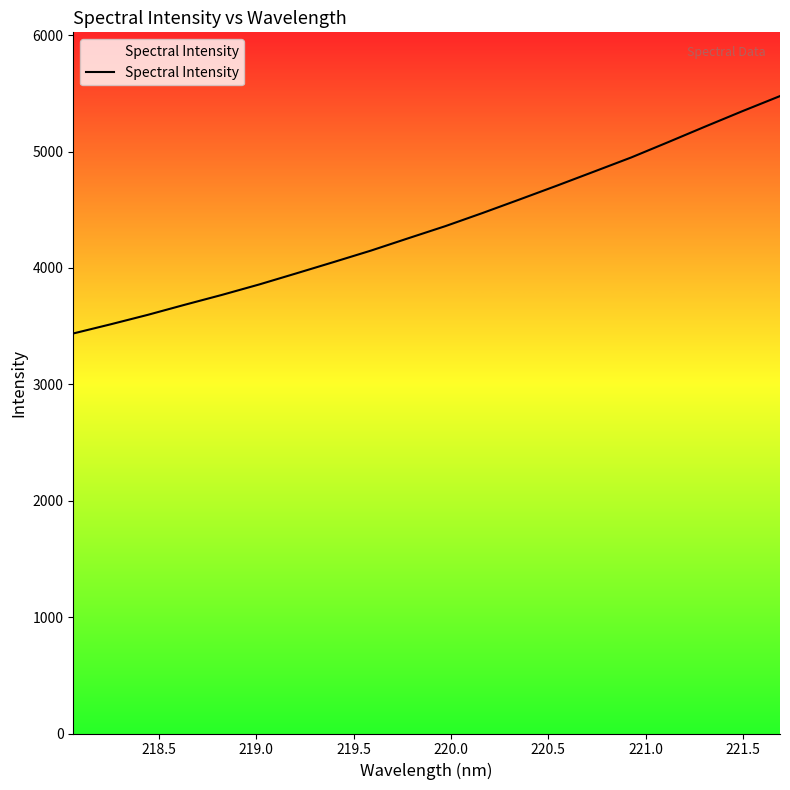

What is the maximum value shown in the chart?

5477.0